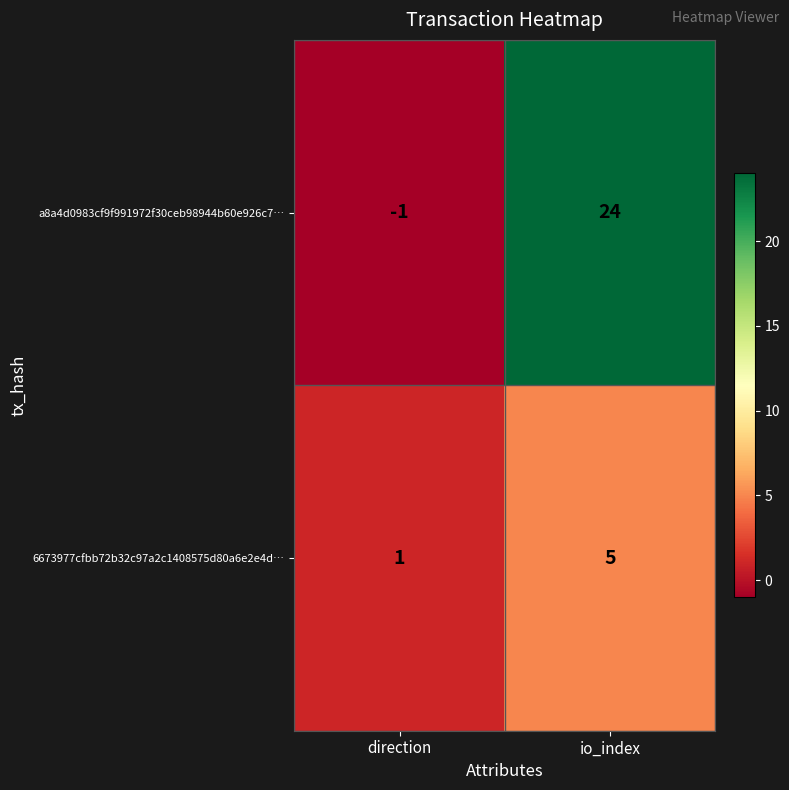

The a8a4d0983cf9f991972f30ceb98944b60e926c7… series shows 24 at io_index. True or false?

True